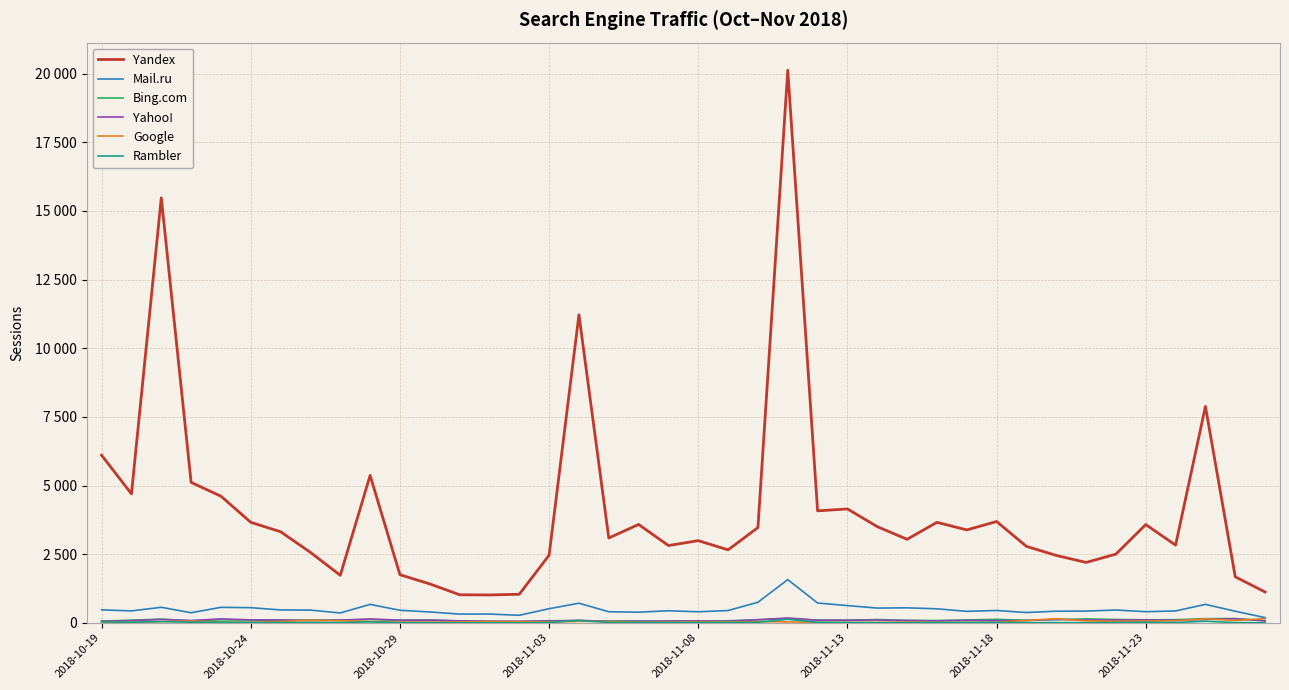

True or false: Yahoo! and Mail.ru cross at least once.

False